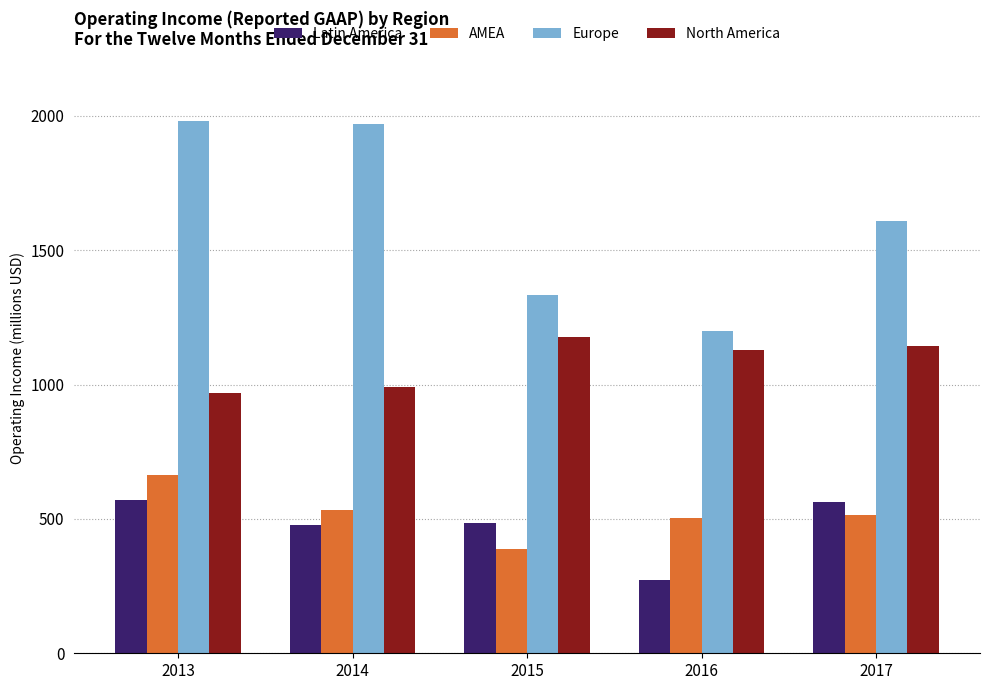

What is the value of the Latin America bar at the 5th from the left?

564